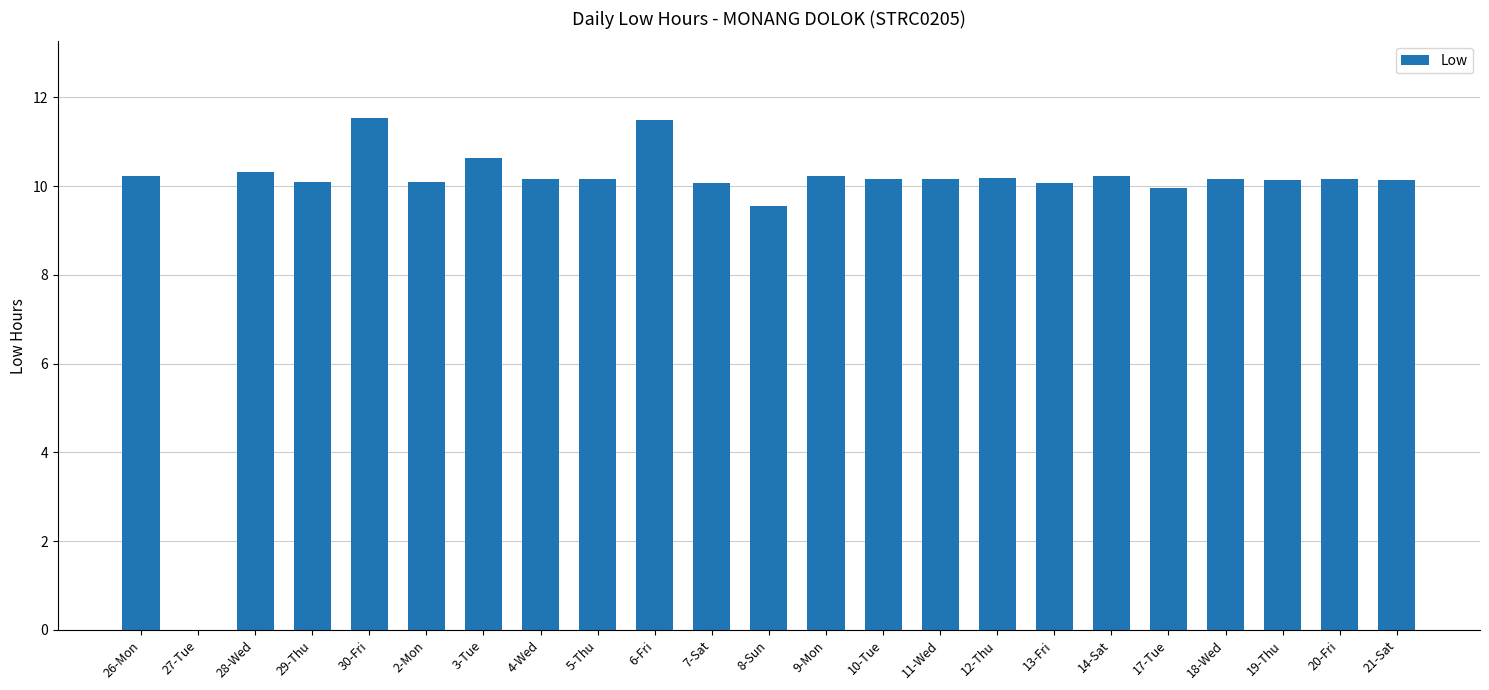

What is the greatest value displayed?

11.5